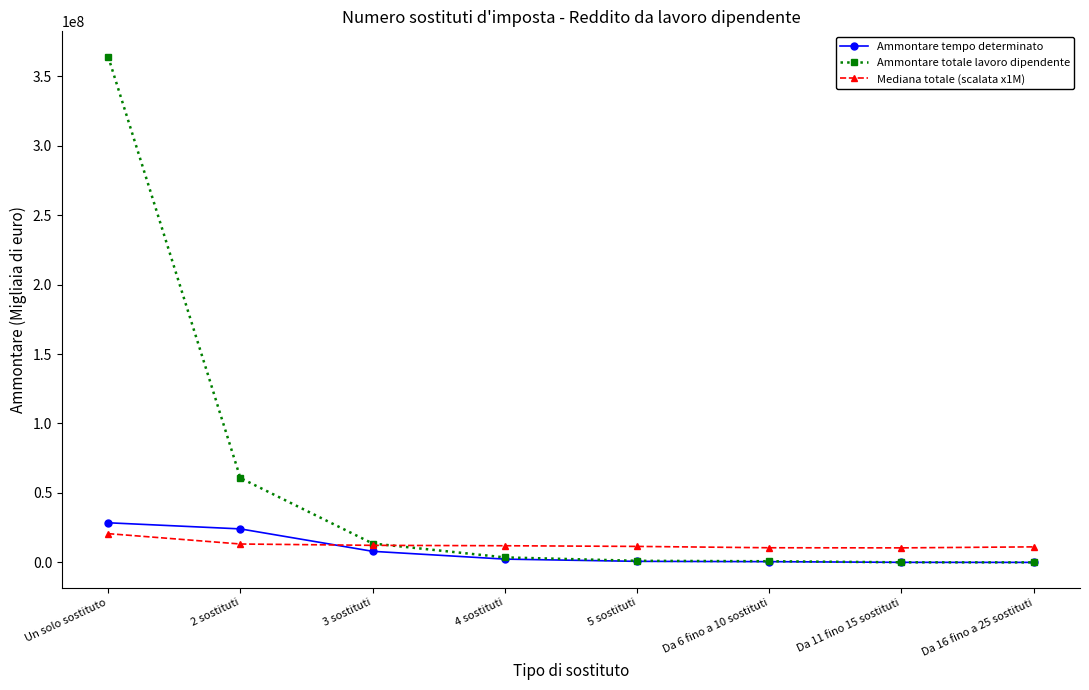

What are all the series names shown in the legend?

Ammontare tempo determinato, Ammontare totale lavoro dipendente, Mediana totale (scalata x1M)